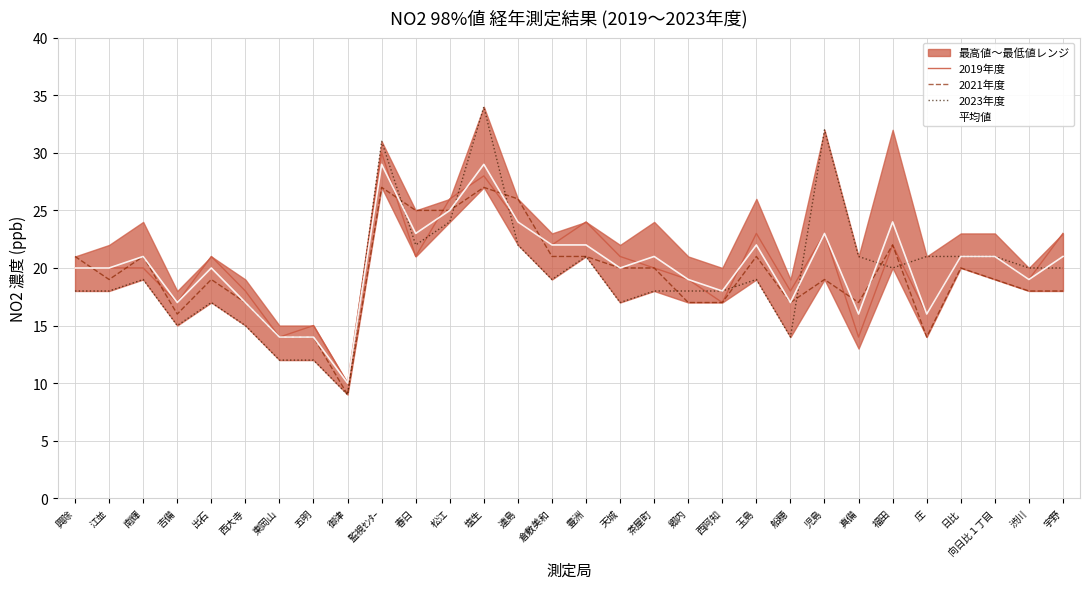

How many categories are shown in the chart?

30